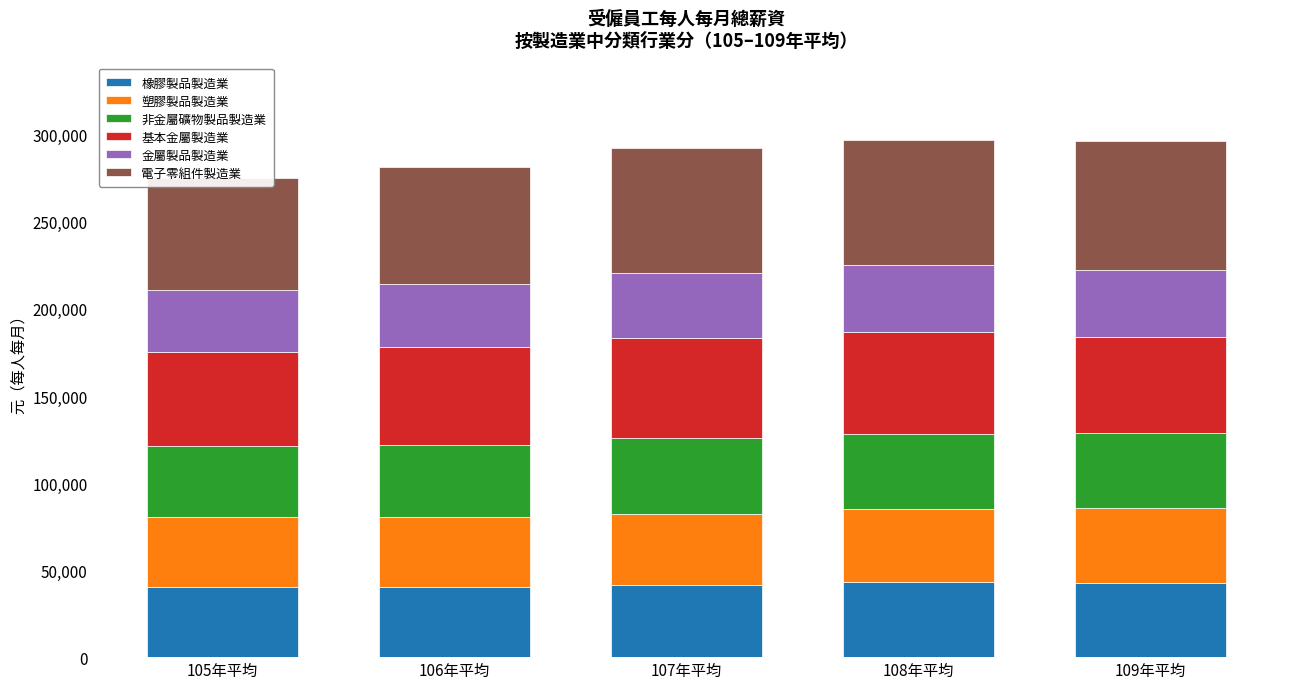

Reading right to left, extract all data points from this chart.

橡膠製品製造業: 42784	43177	41401	40454	40518
塑膠製品製造業: 42623	41625	41060	39957	39728
非金屬礦物製品製造業: 43396	43586	43199	41520	41232
基本金屬製造業: 55361	58327	57712	56013	53542
金屬製品製造業: 38409	38349	37517	36638	35948
電子零組件製造業: 74099	71846	71309	67170	64447